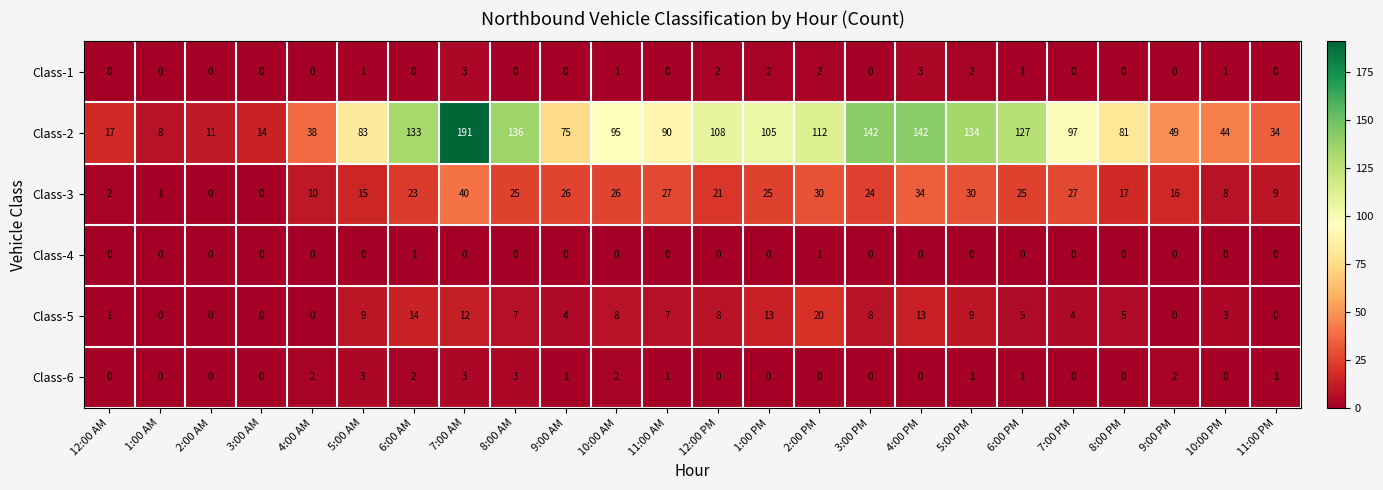

What is the difference between the highest and lowest values at 9:00 PM?

49